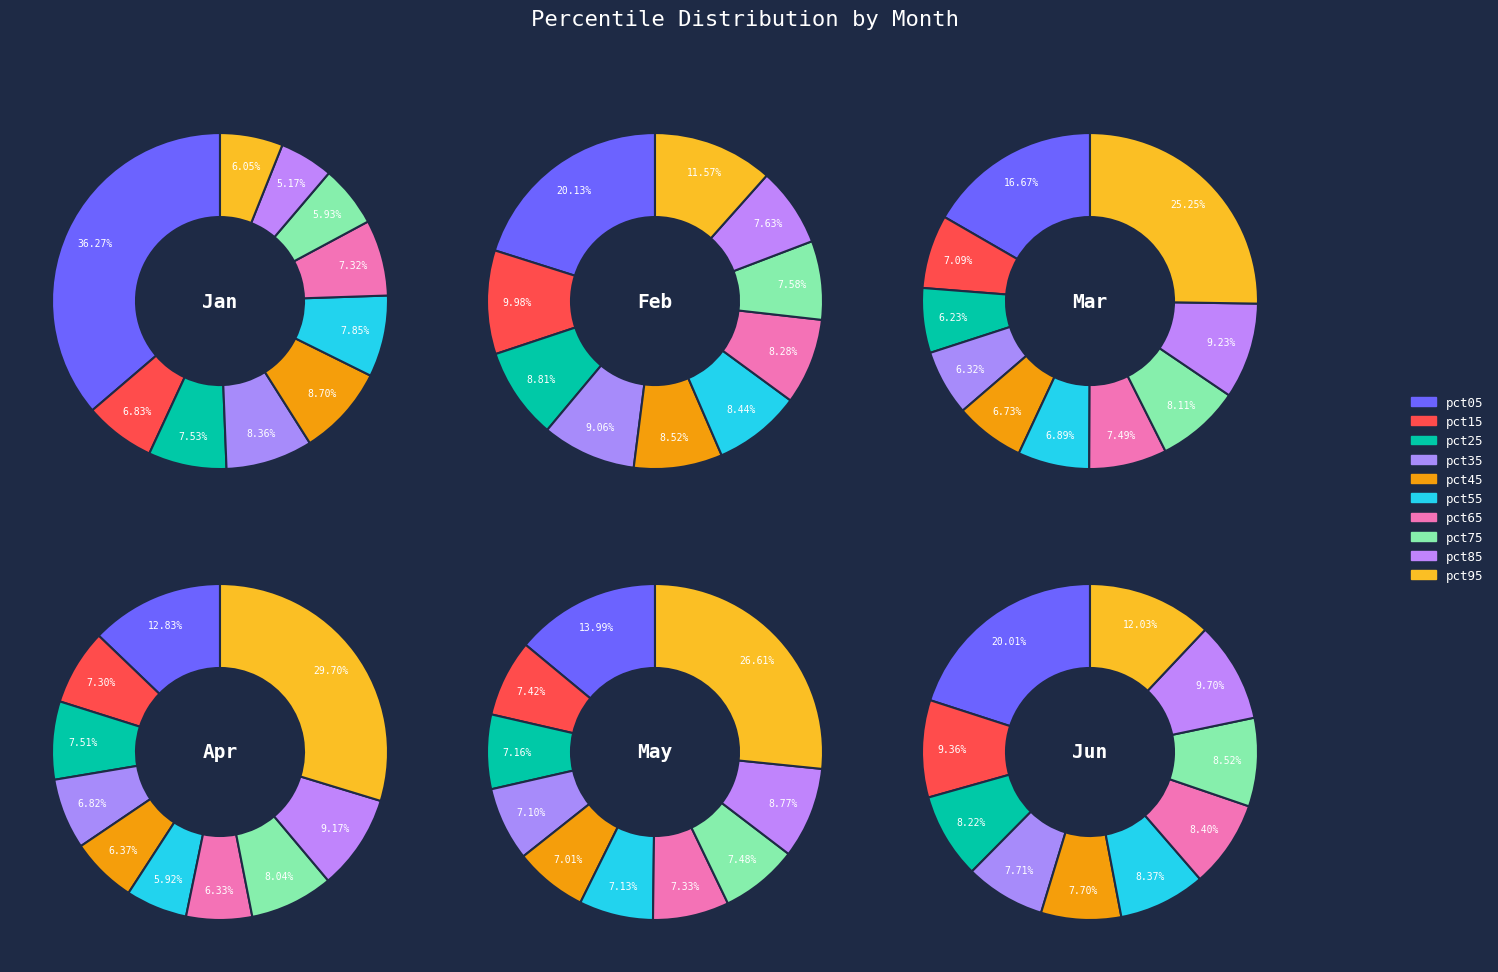

To the nearest percent, what is the combined percentage of pct35 and pct95?

14%